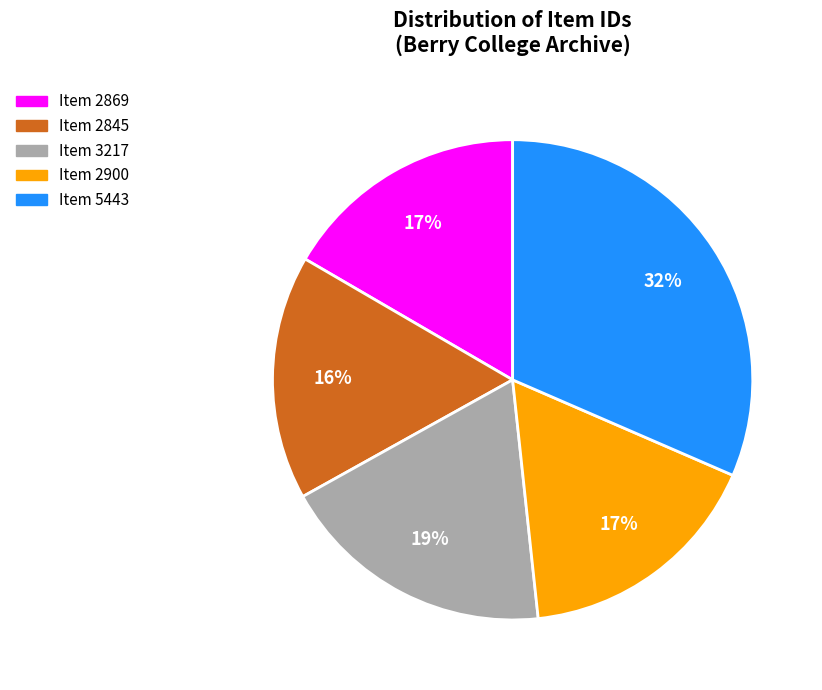

What percentage is the Item 2869 slice, to the nearest percent?

17%